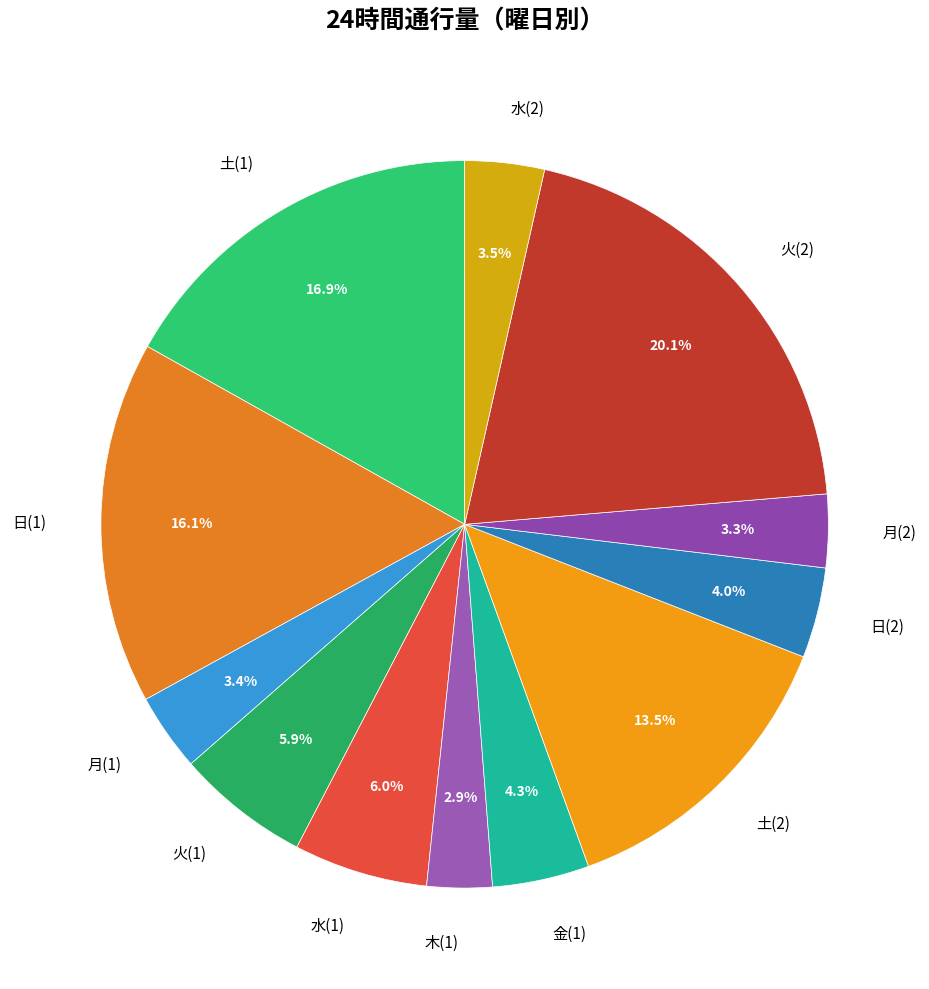

Which slice is the largest?

火(2)